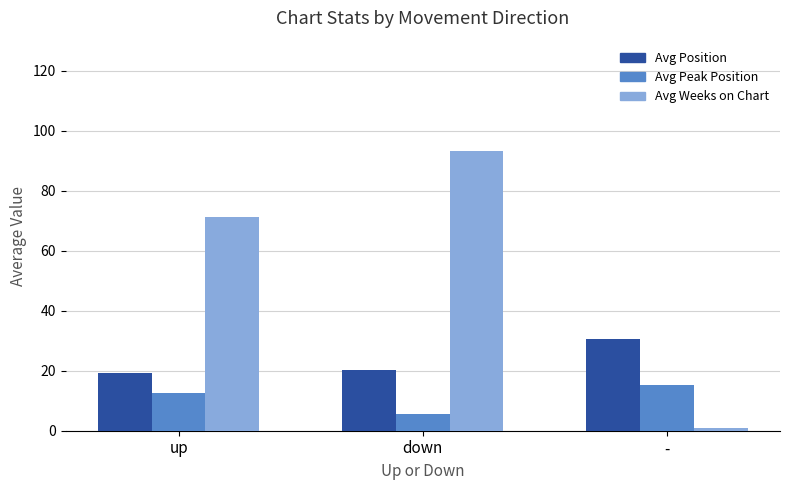

At which category is the sum across all series the highest?

down